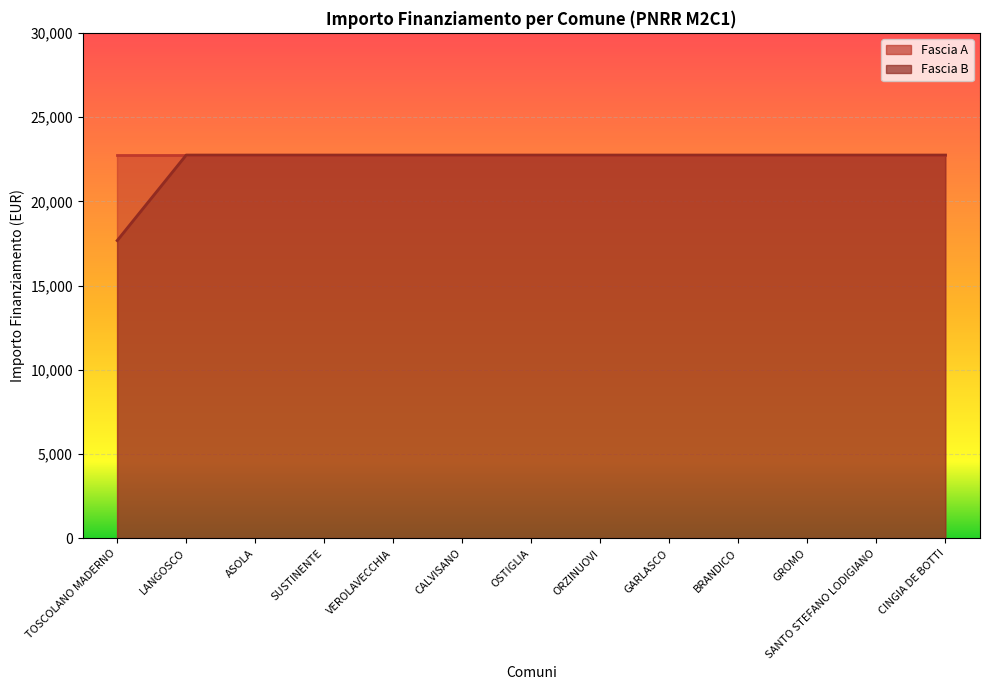

What is the difference between the maximum and minimum values?

5075.2